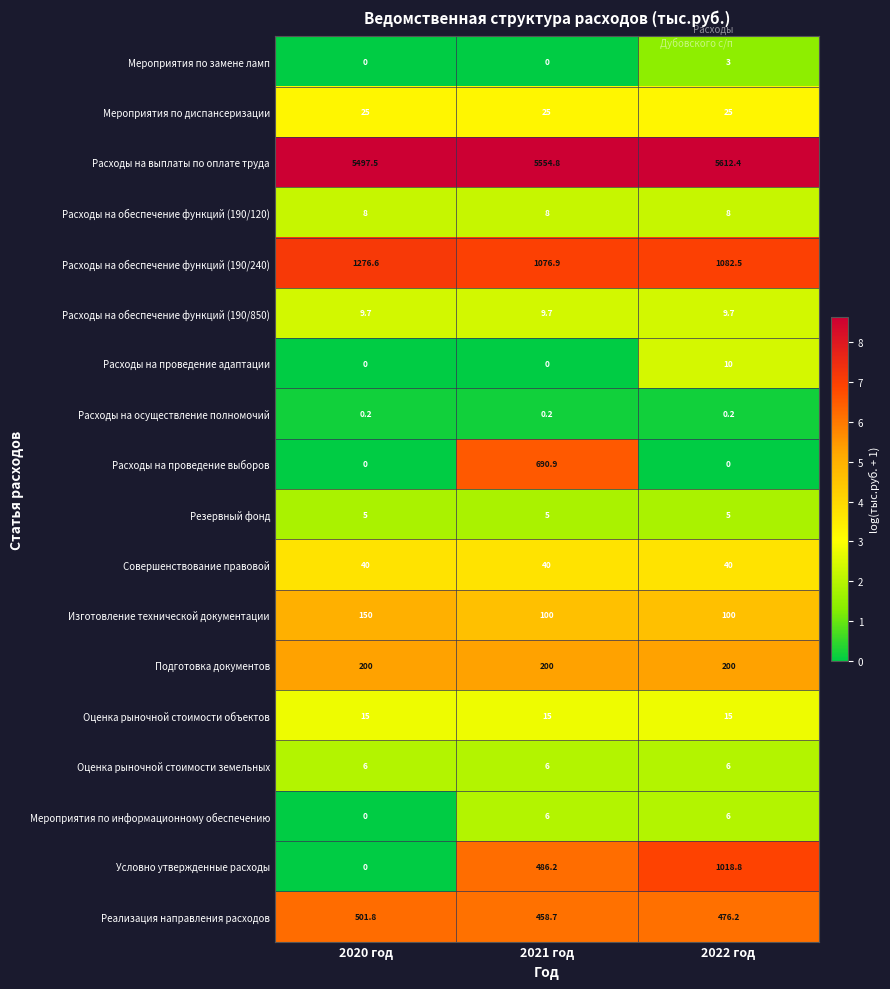

What is the minimum value for Расходы на обеспечение функций (190/120)?

8.0